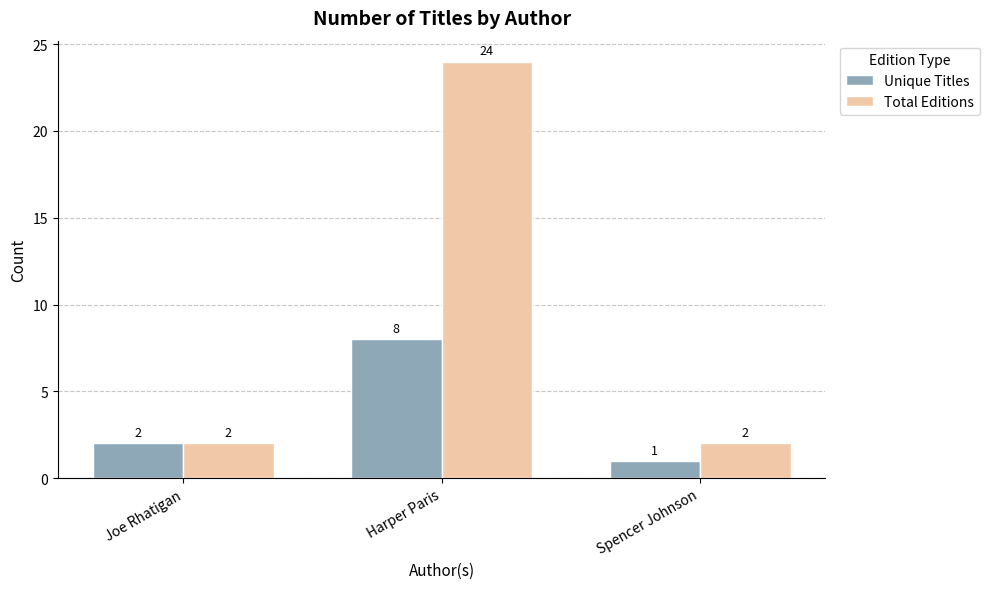

What is the label of the 3rd bar from the right?

Joe Rhatigan